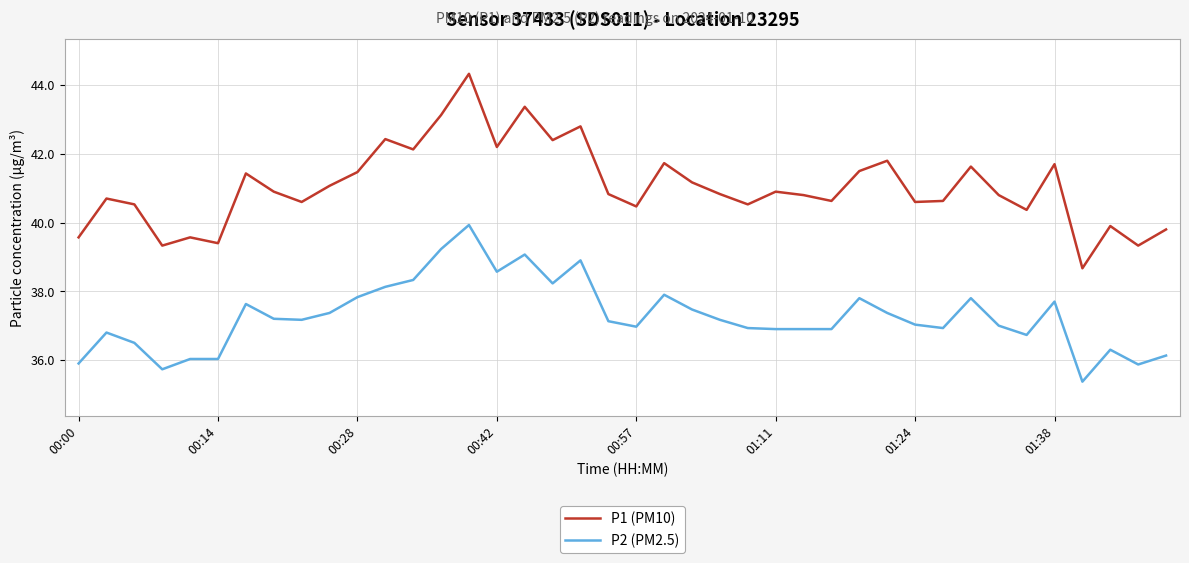

Which series has the largest total across all categories?

P1 (PM10)